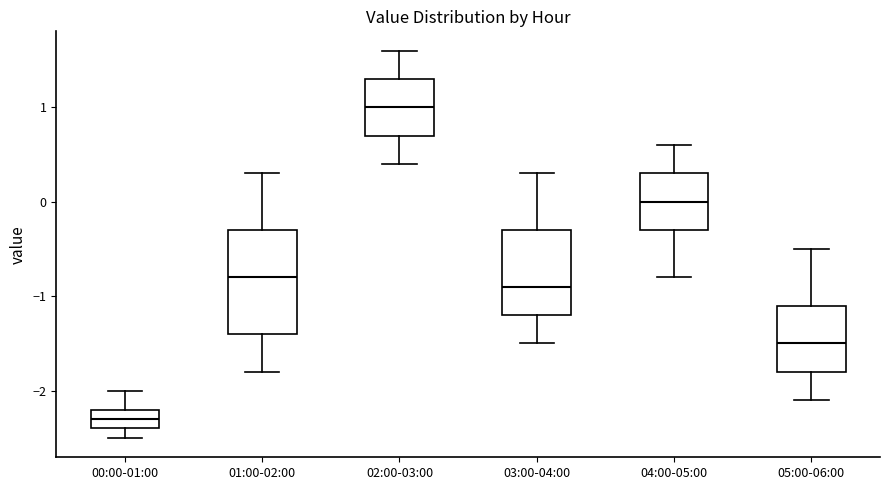

Which box is the tallest, from its lower edge to its upper edge?

01:00-02:00